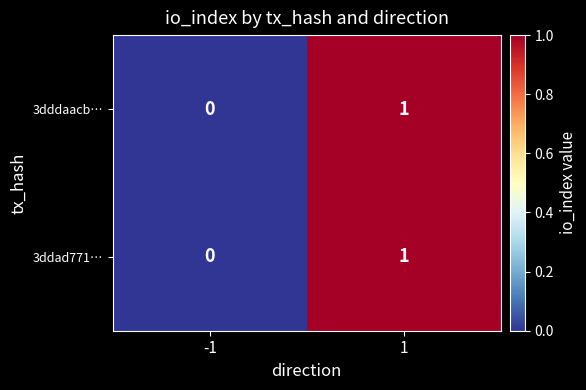

What is the total value across all series at 1?

2